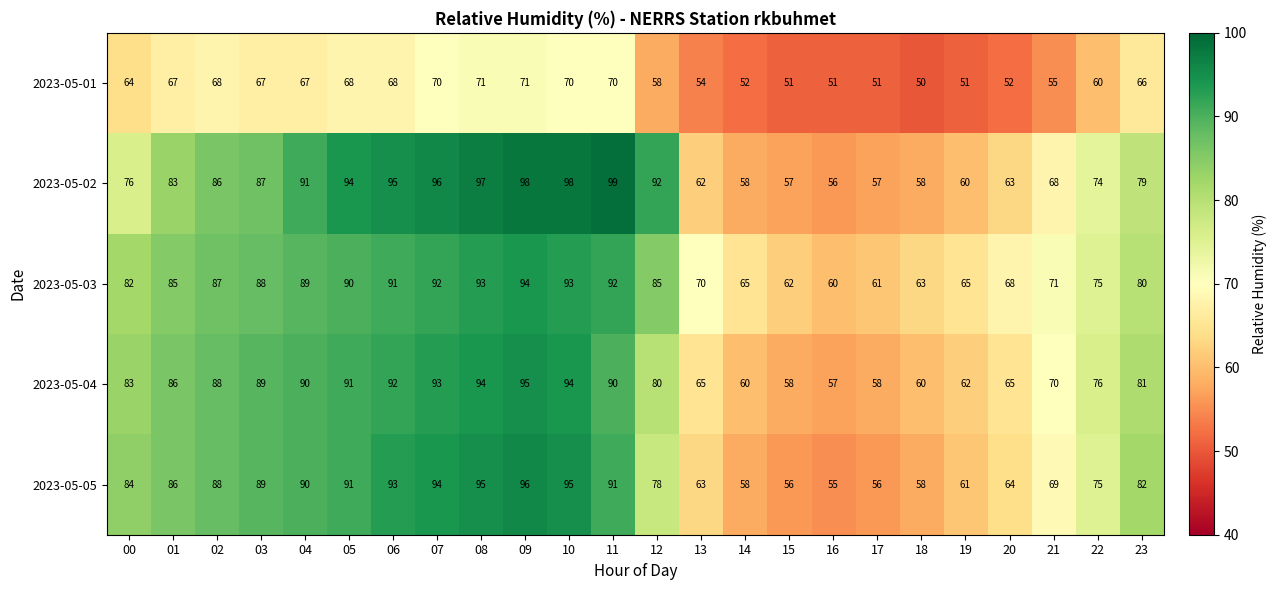

Read the 2023-05-04 value at 14, to the nearest 10.

60